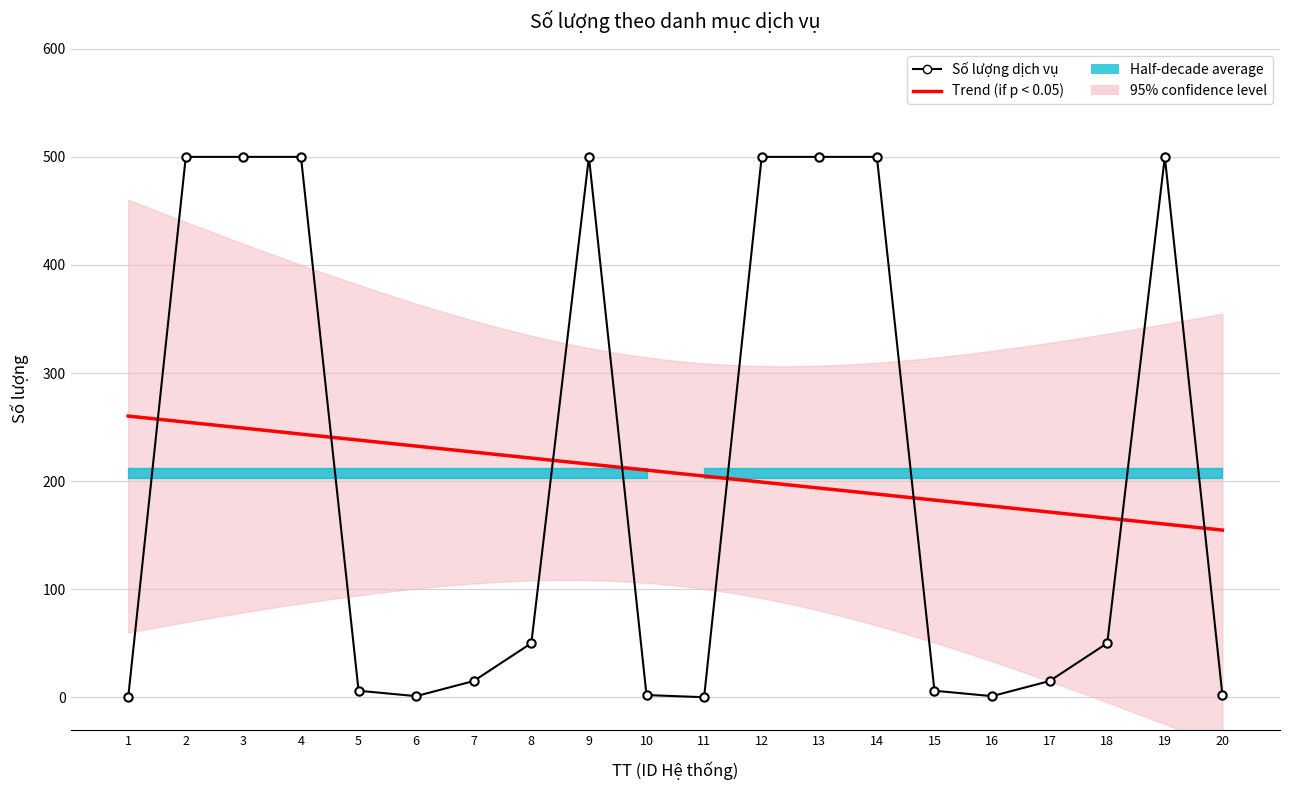

Which category has the highest value across all series?

2